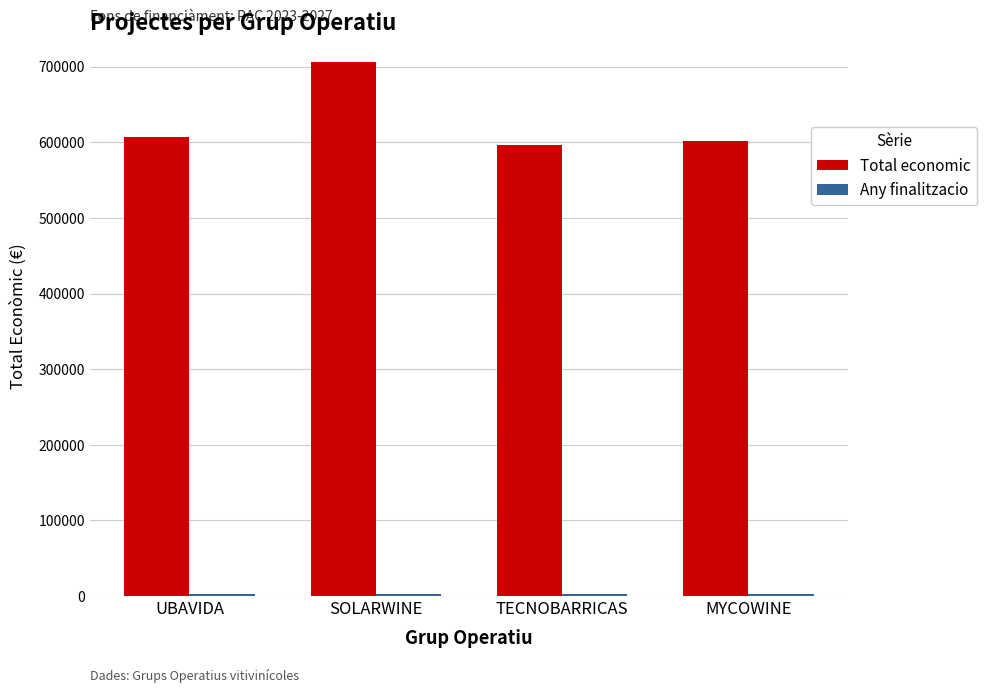

Is it true that Total economic equals 1095921.8 at SOLARWINE?

False